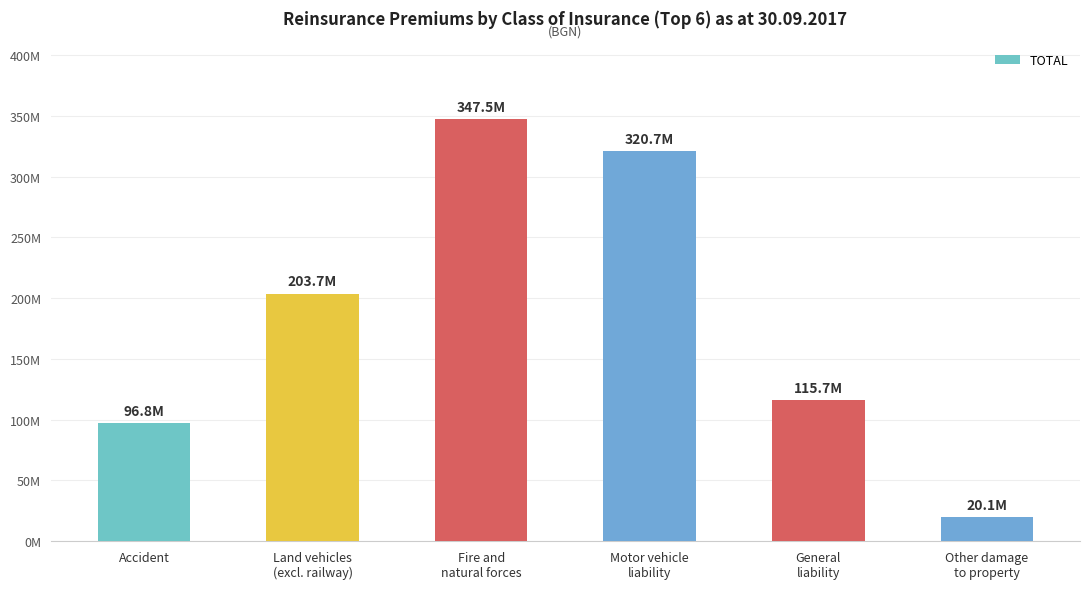

Are the bars horizontal?

No